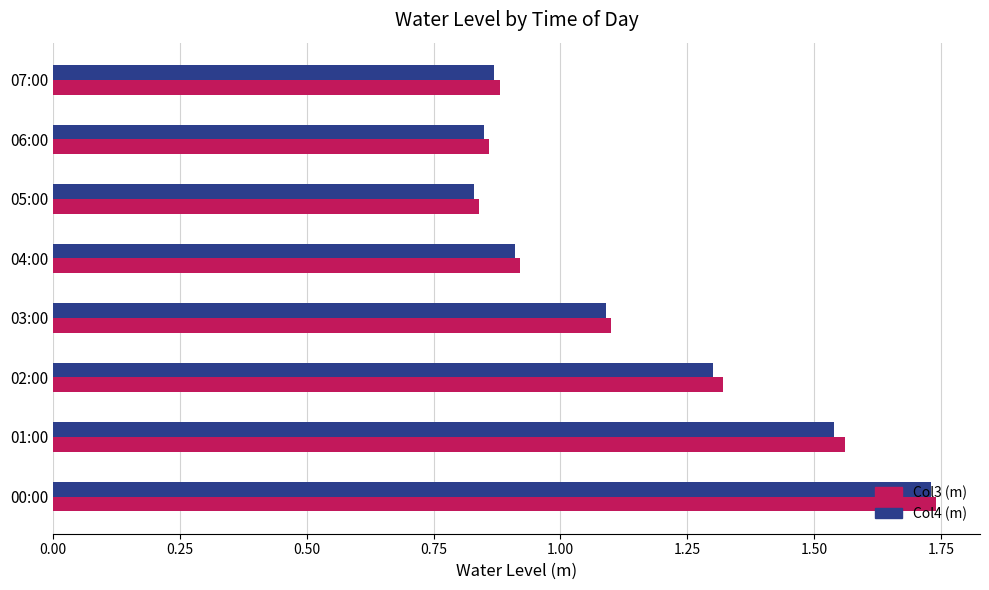

What is the difference between the second highest and minimum values in the Col4 (m) series?

0.7